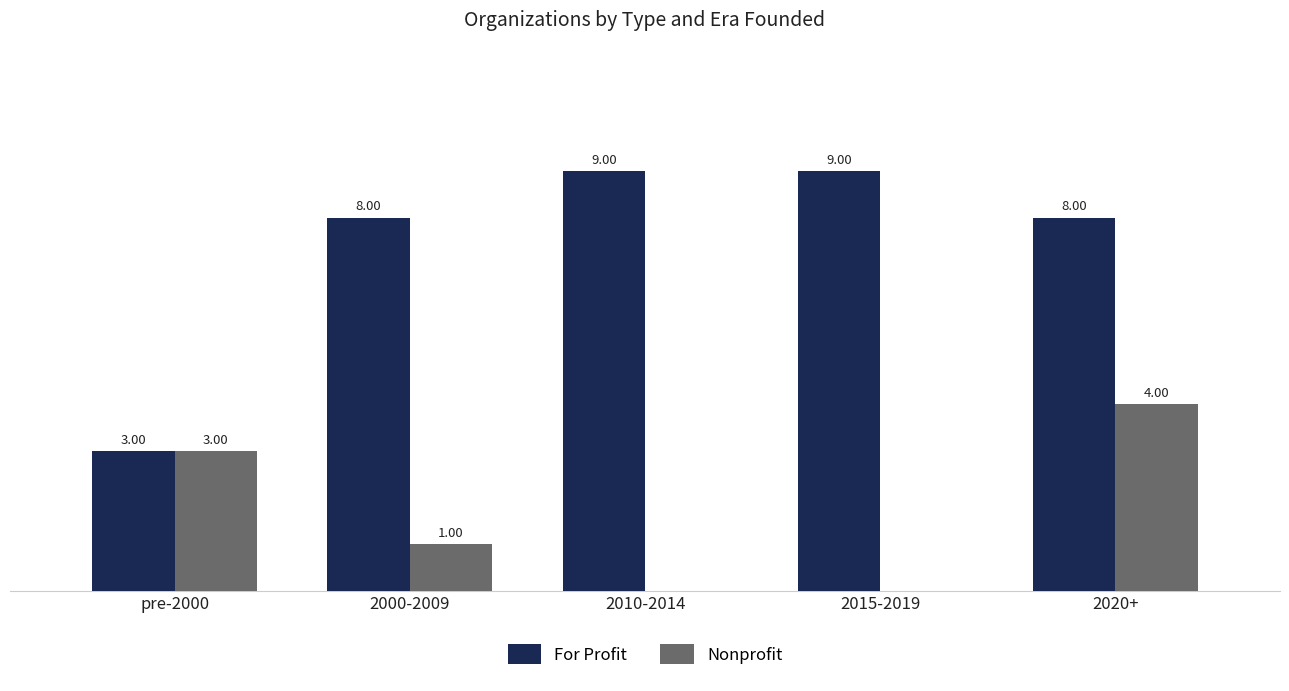

Which series has the largest total across all categories?

For Profit